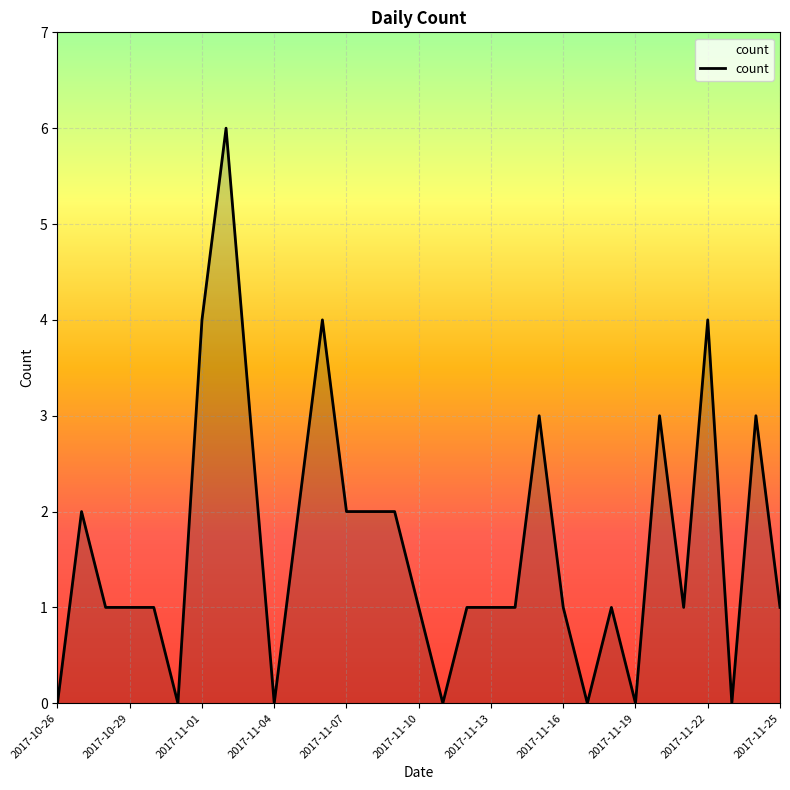

The value of count at 2017-11-01 is 4. True or false?

True